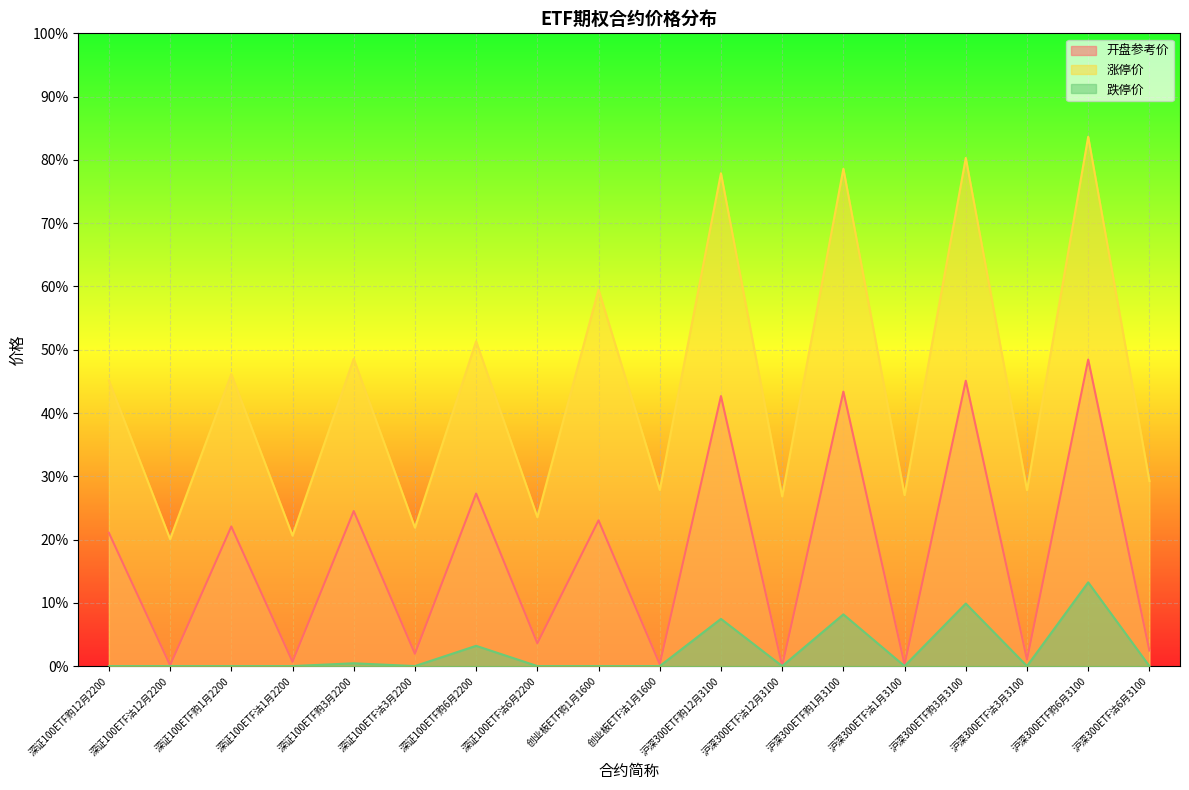

What is the label of the 14th point from the right?

深证100ETF购3月2200